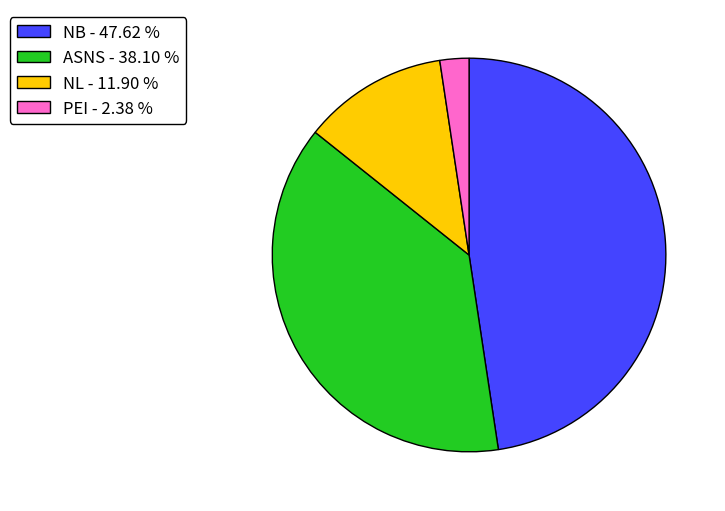

Is PEI the majority of the pie?

No